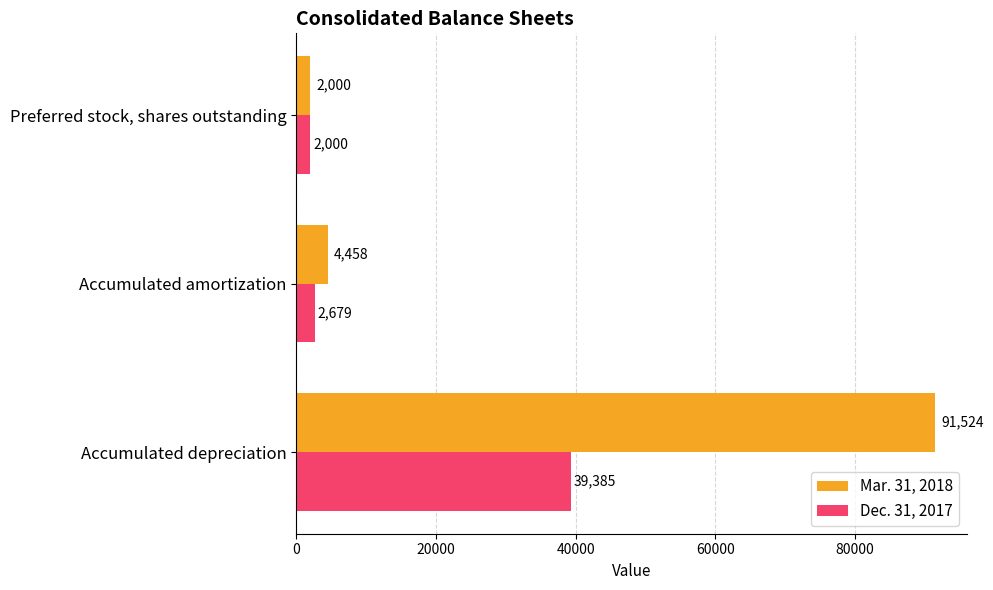

What is the average value of the Dec. 31, 2017 series?

14688